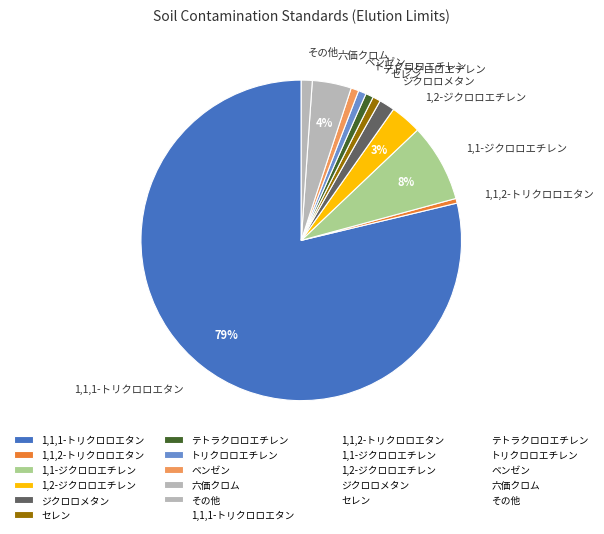

Between 1,1,1-トリクロロエタン and トリクロロエチレン, which is larger?

1,1,1-トリクロロエタン